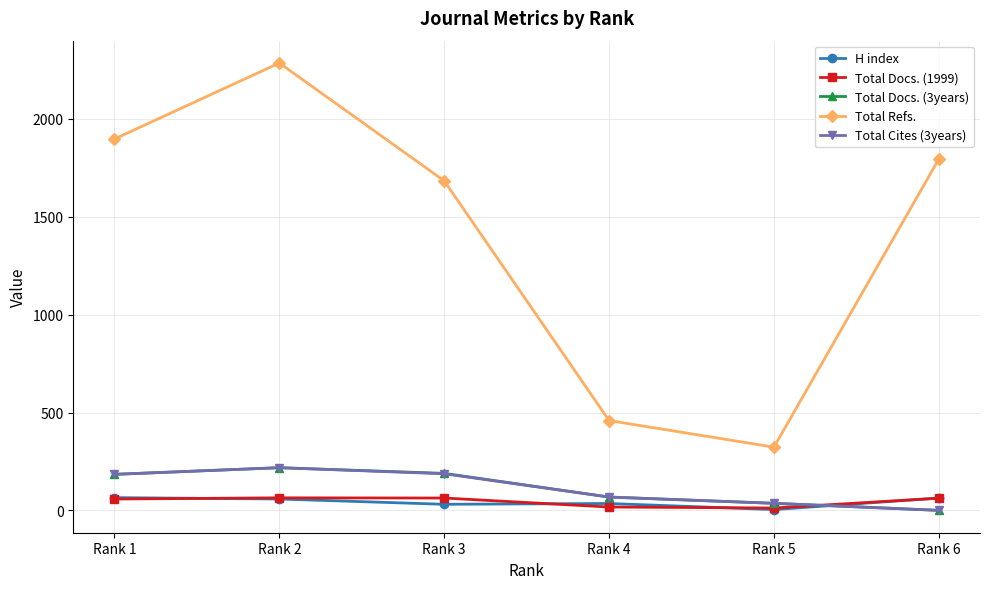

What is the difference between the maximum and minimum values in the Total Docs. (3years) series?

218